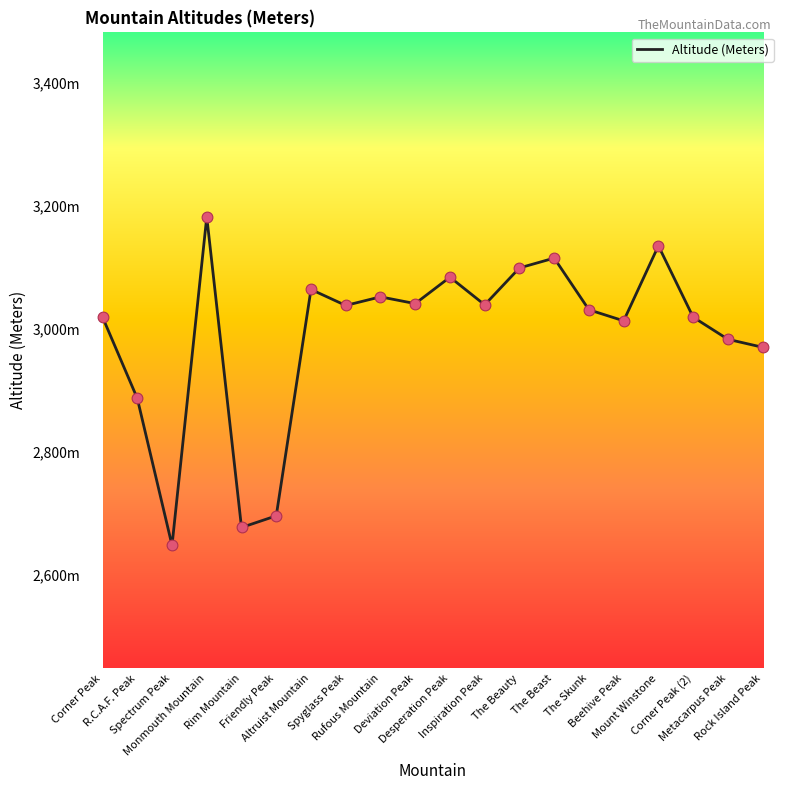

Is this an area chart (filled region under the line)?

No